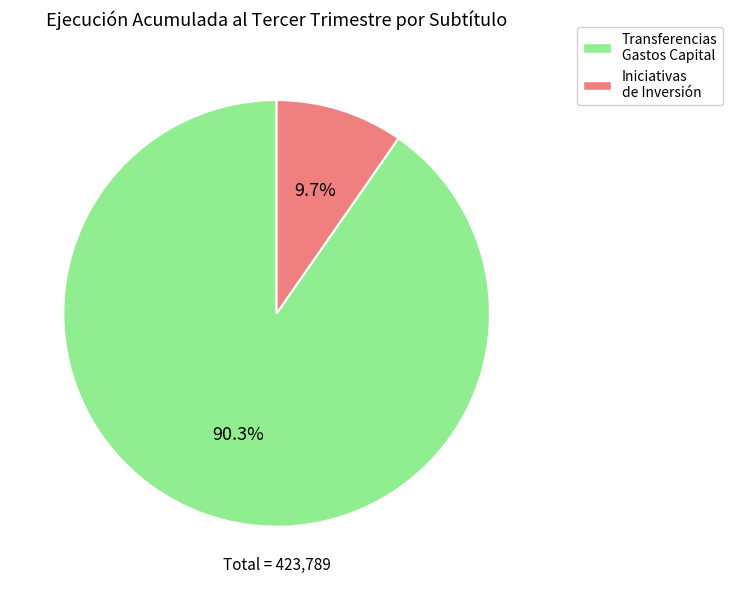

Count the number of slices in the pie.

2